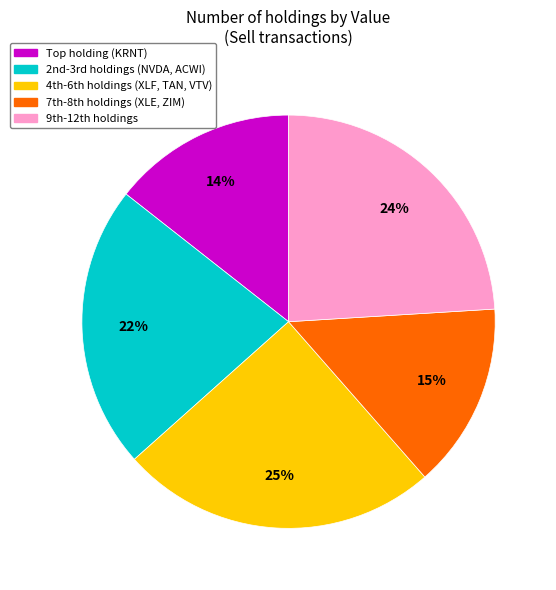

Is there a majority slice in this chart?

No